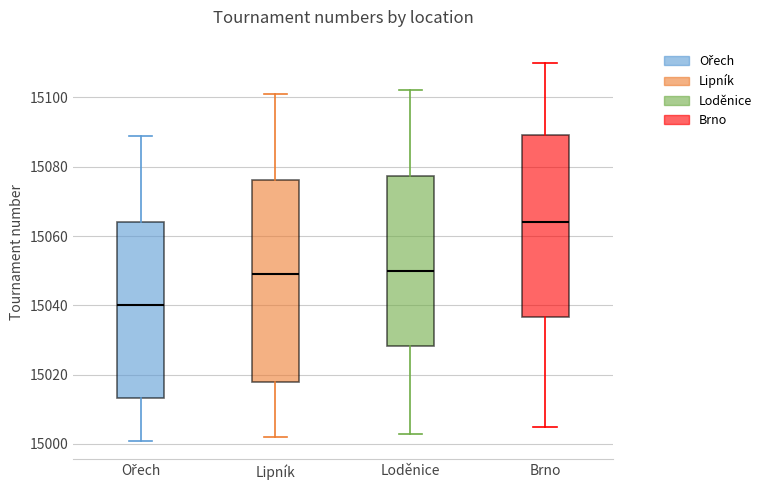

Comparing the boxes themselves (not the whiskers), which one is the tallest?

Lipník